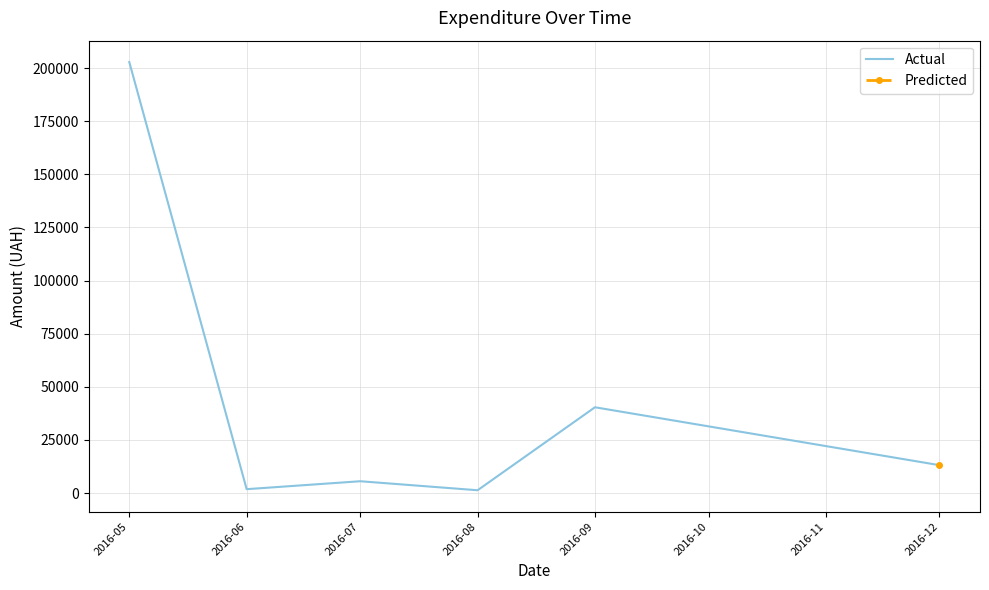

What is the sum of the values at 2016-05 and 2016-06?

204691.1